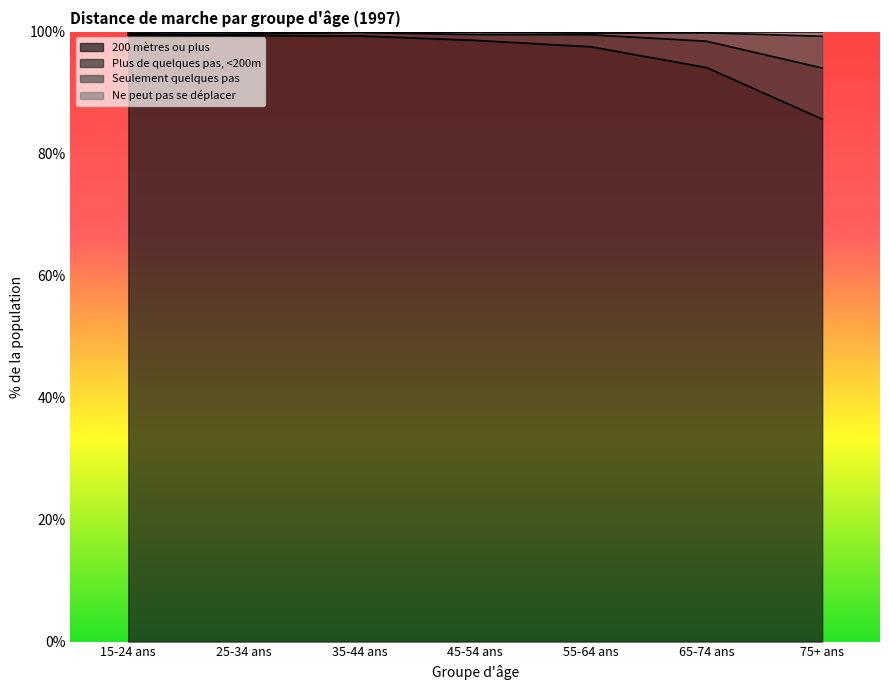

What is the smallest value displayed?

85.7